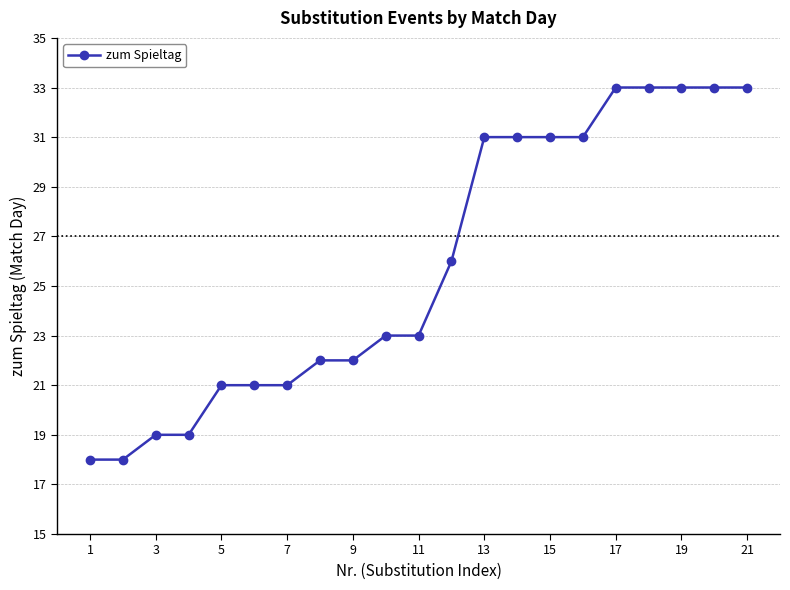

What is the minimum value shown in the chart?

18